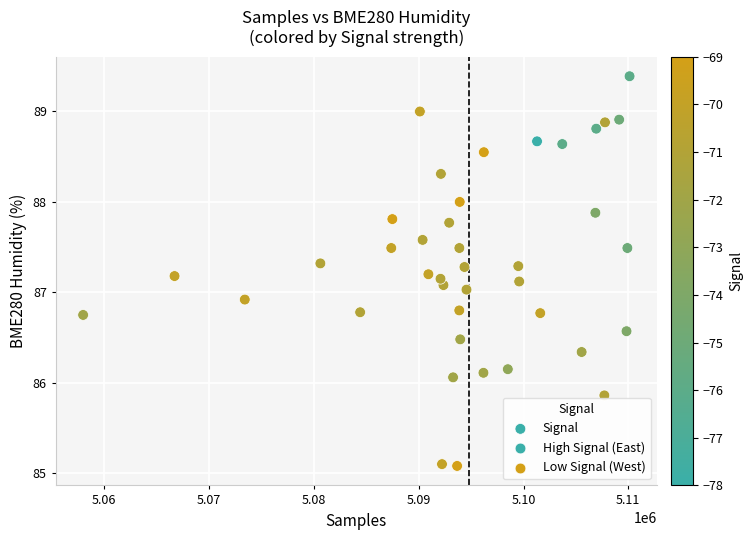

What is the range of X values (max minus min)?

52132.0